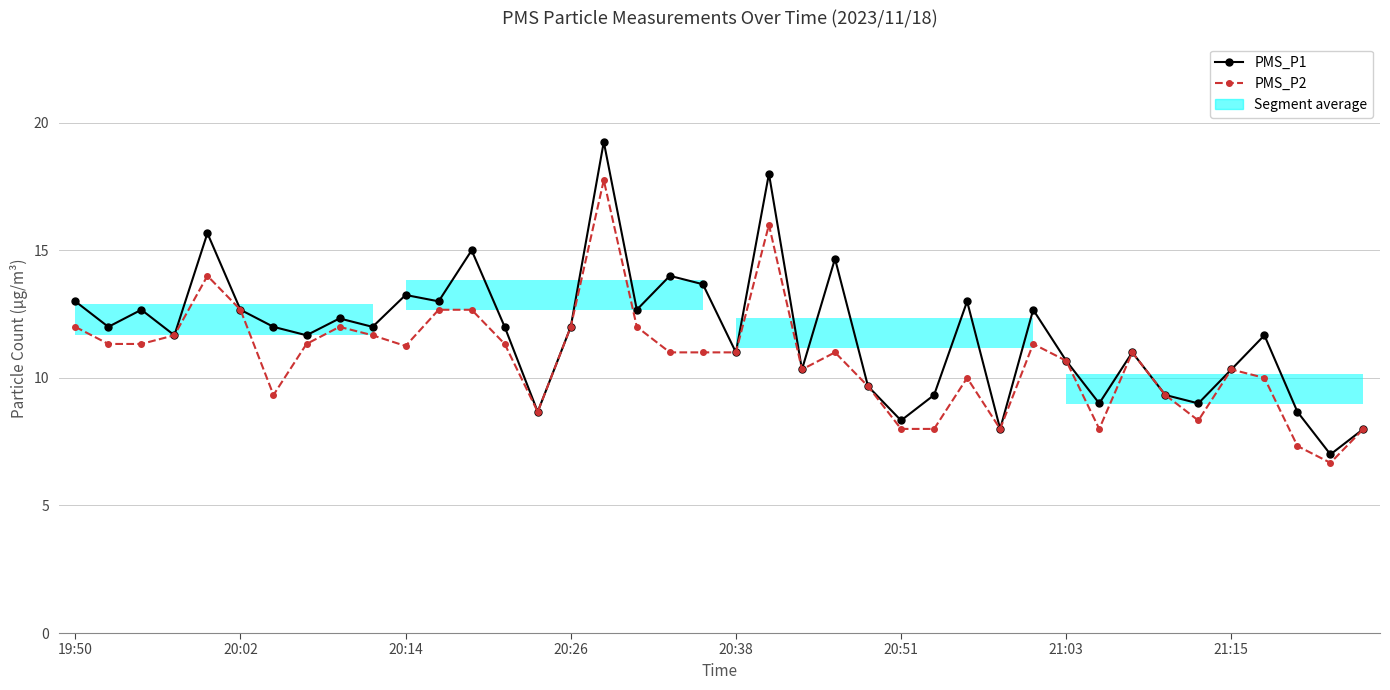

True or false: PMS_P2 has a value of 8.0 at 20:51.

True